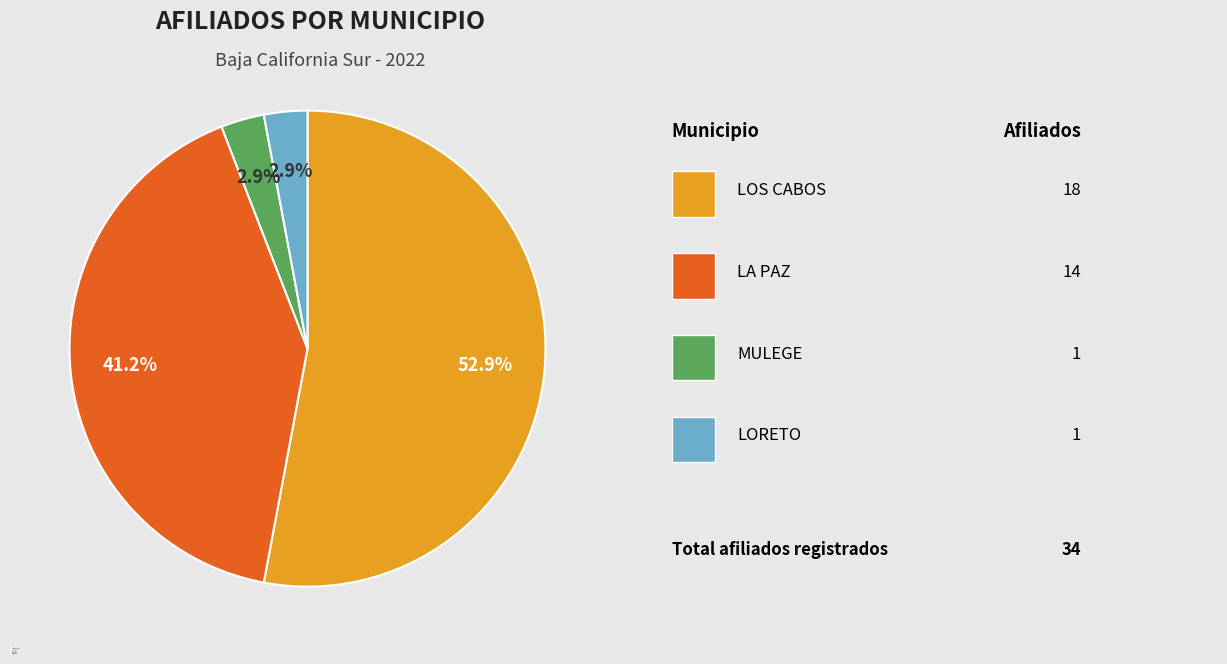

To the nearest percent, what portion does LOS CABOS represent?

53%